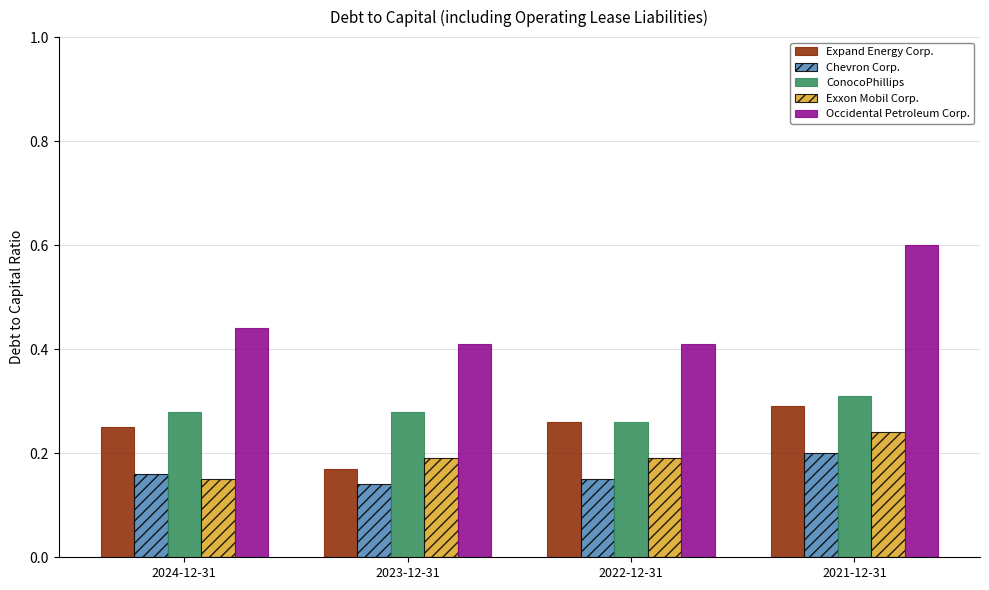

What are all the series names shown in the legend?

Expand Energy Corp., Chevron Corp., ConocoPhillips, Exxon Mobil Corp., Occidental Petroleum Corp.